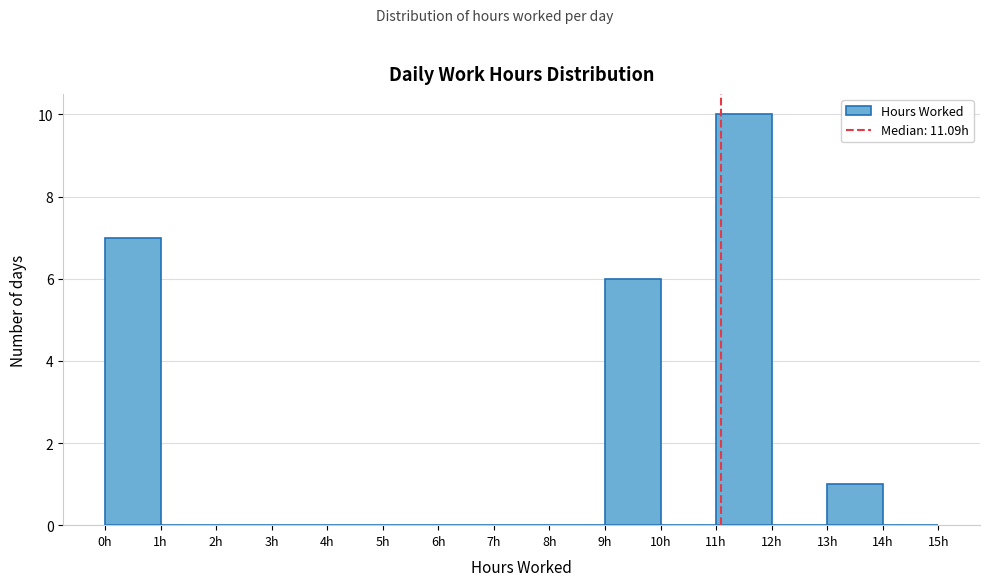

Over which range of the x-axis is the bar tallest?

11 to 12